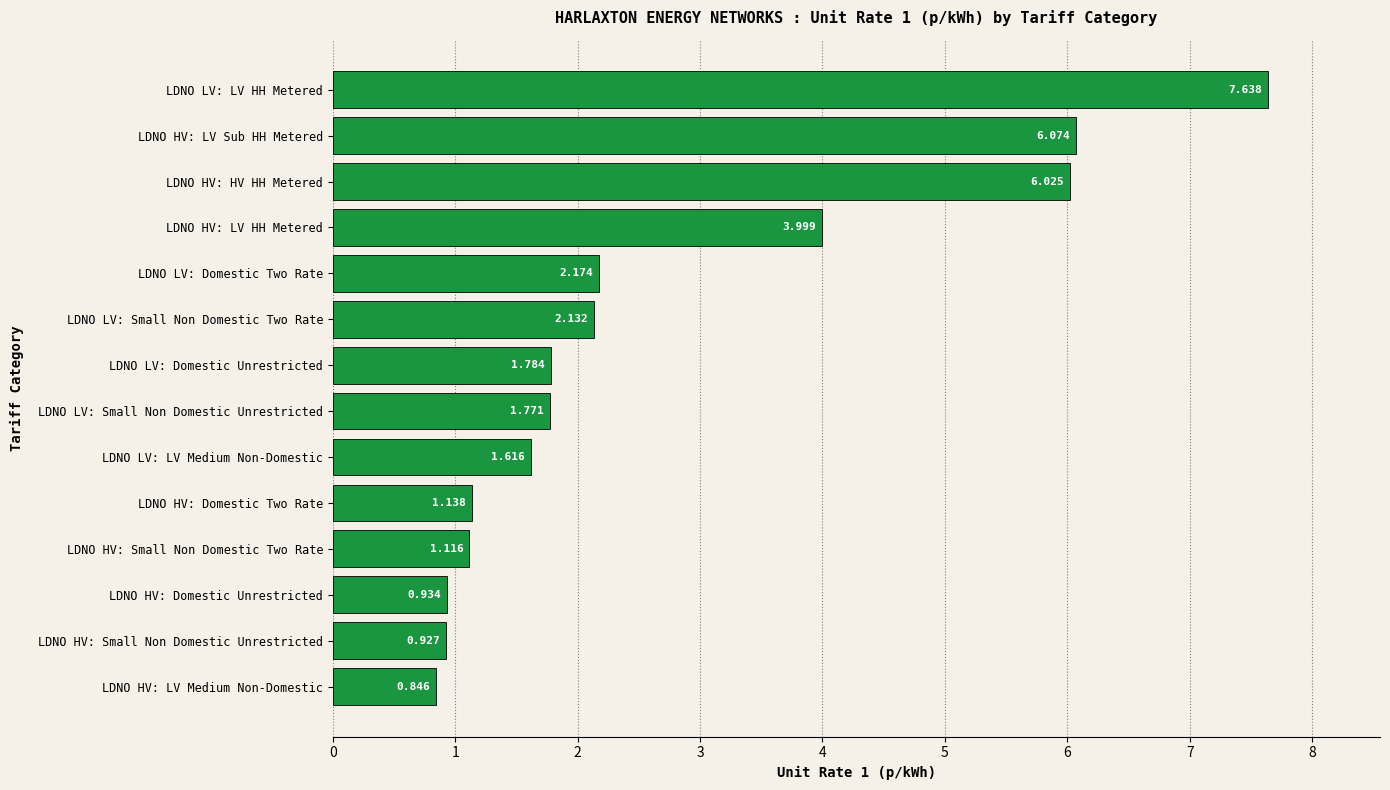

At which label is the value closest to 4?

LDNO HV: LV HH Metered